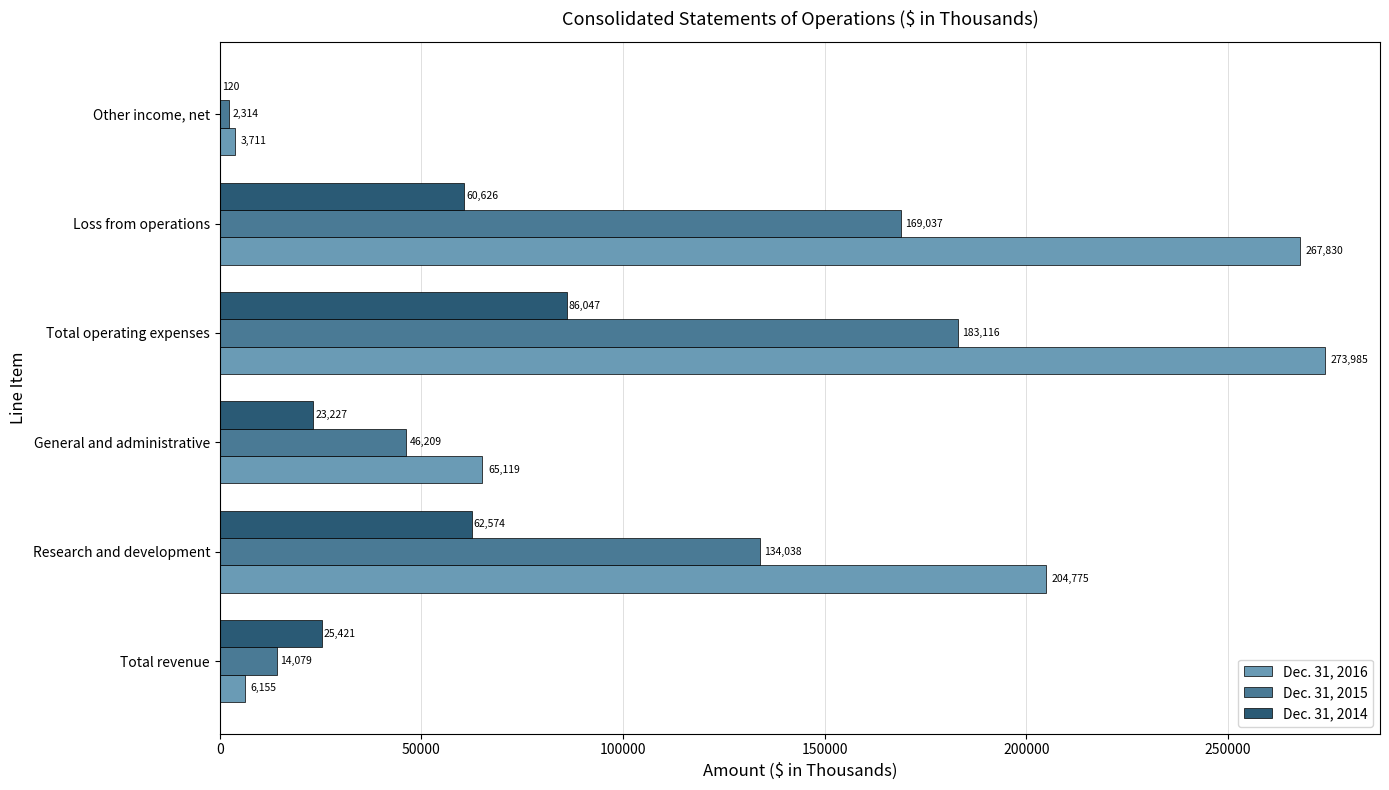

What is the greatest value displayed?

273985